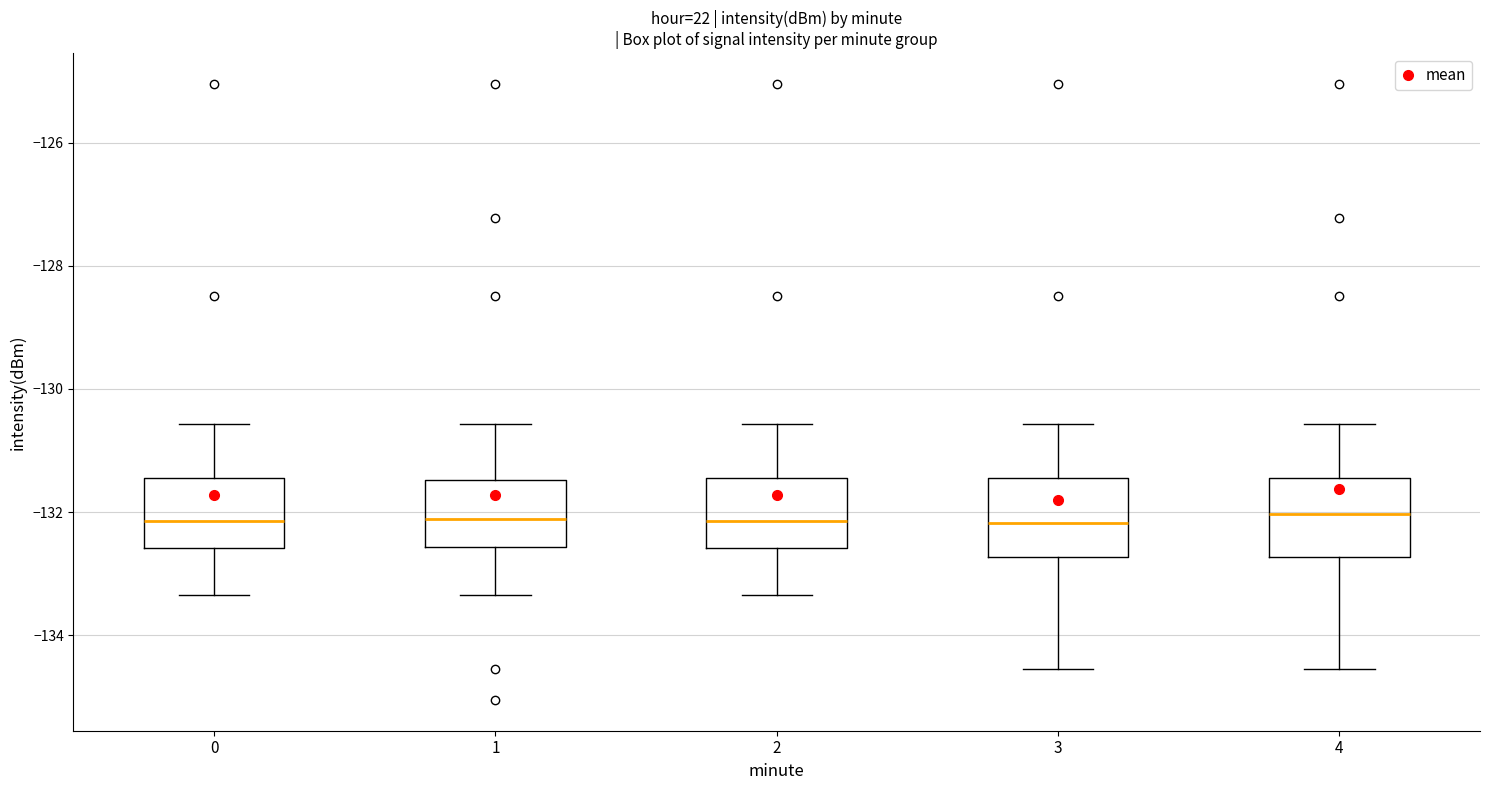

Where is the lower edge of the box at x = 3 on the y-axis? The values are not printed on the chart, so give them approximately, as read against the axis.

-132.8